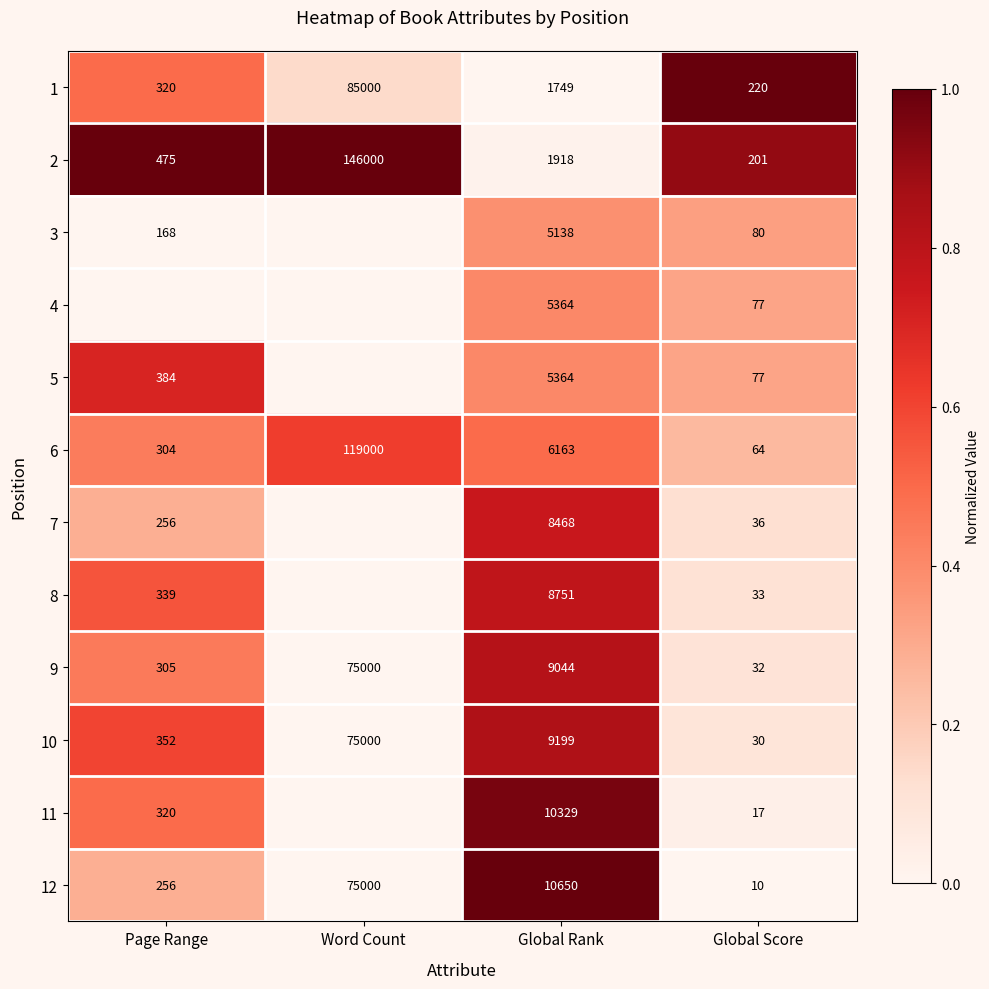

What is the difference between the highest and lowest values at Page Range?

1.0